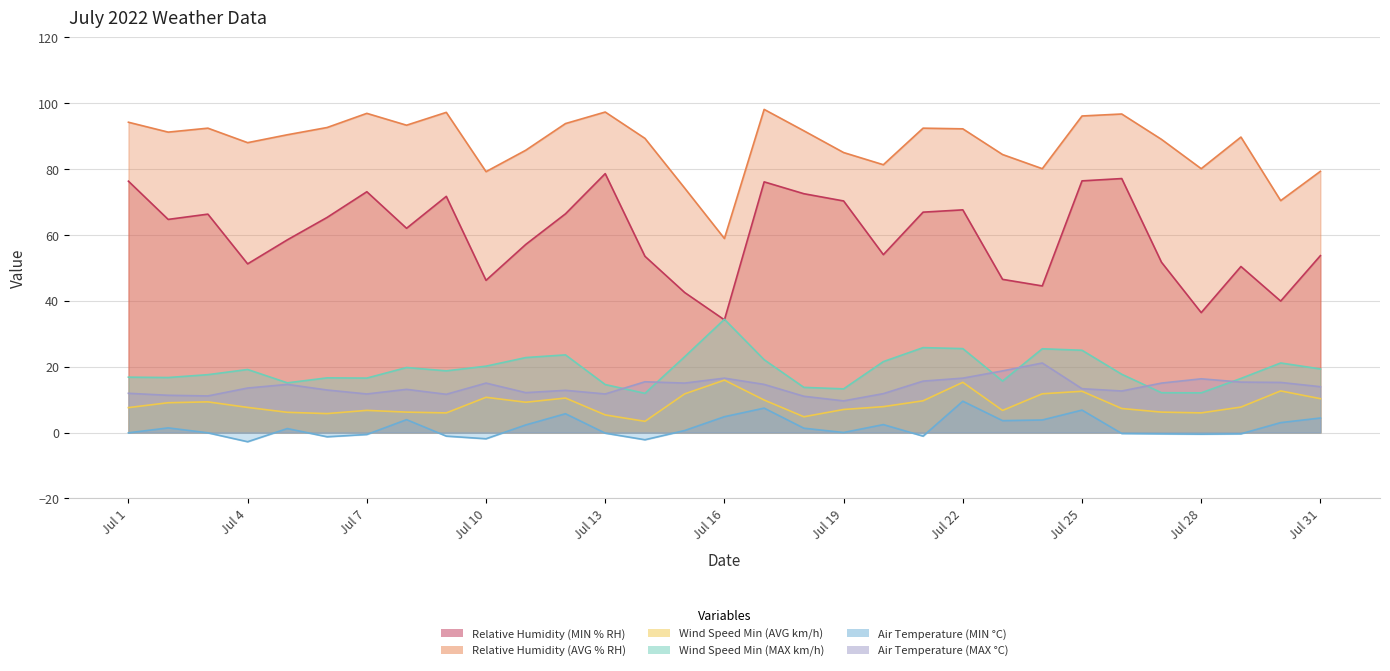

Where is the first local maximum for Relative Humidity (MIN % RH)?

Jul 3